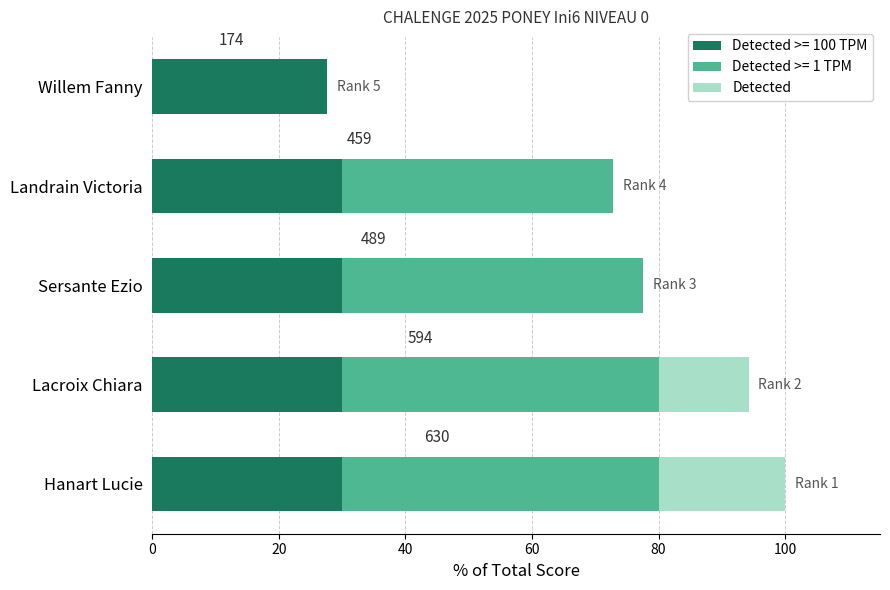

How many distinct data groups are displayed?

3